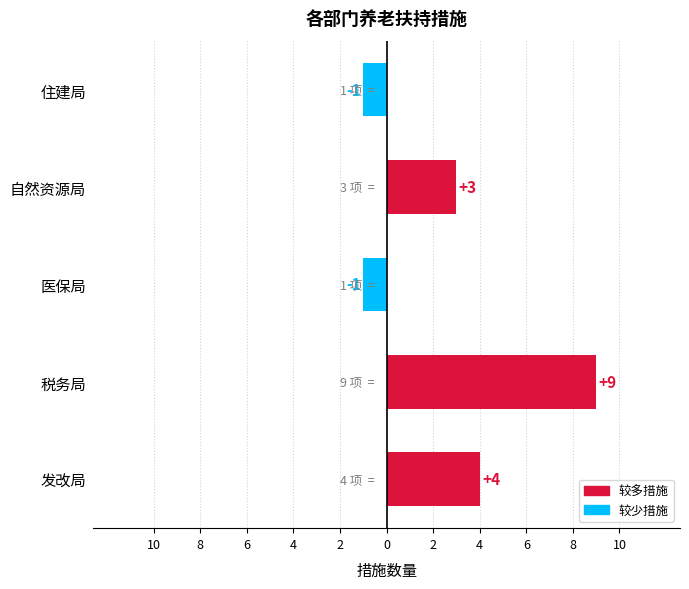

Are the bars horizontal?

Yes